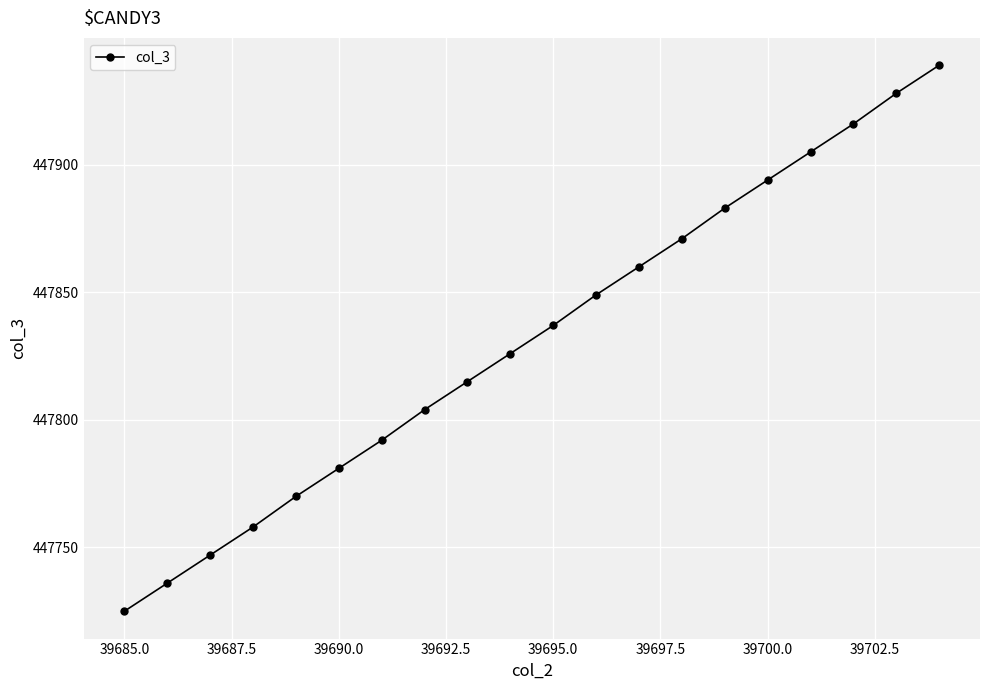

What is the sum of all values?

8956636